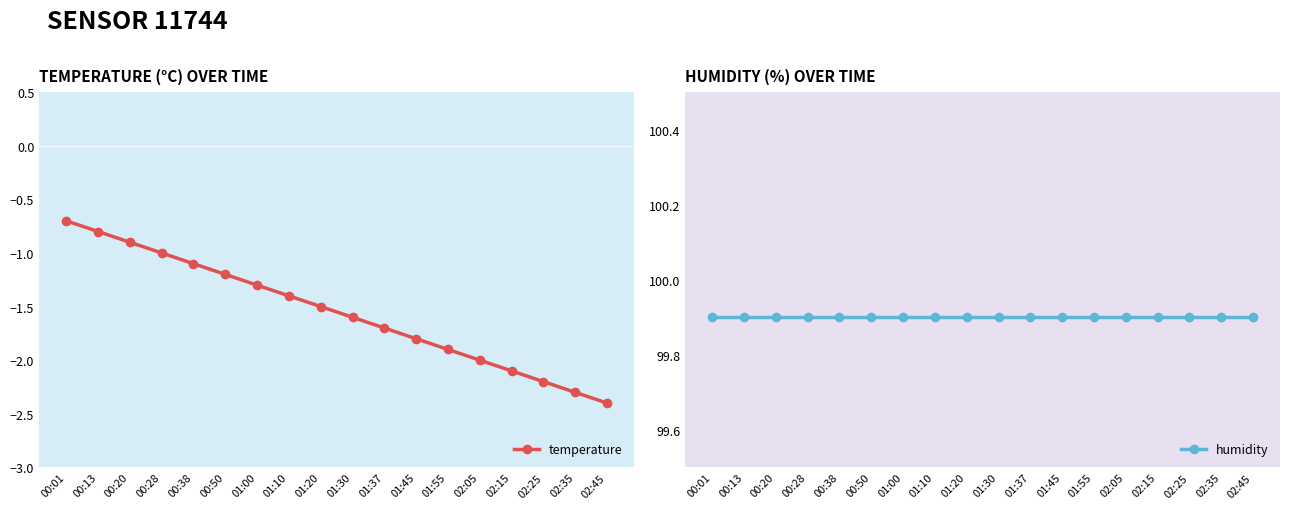

True or false: temperature and humidity intersect in this chart.

False